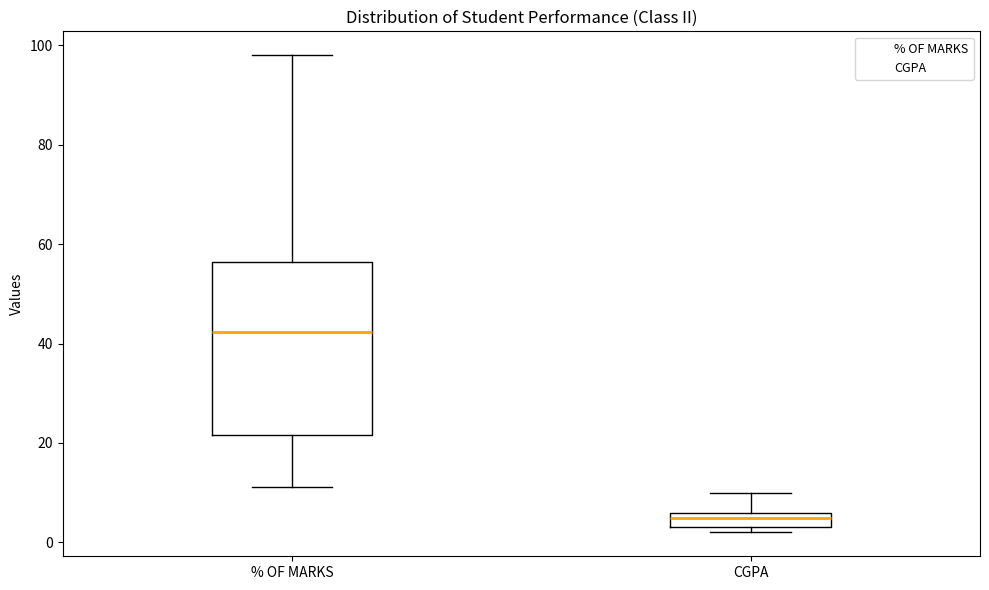

Reading left to right, read every box against the y-axis: the position of its median line, the range the box covers, and the ends of its whiskers. The values are not printed on the chart, so give them approximately, as read against the axis.

% OF MARKS: median 42, box 22 to 56, whiskers 12 to 98
CGPA: median 6 (just below the box's upper edge), box 4 to 6, whiskers 2 to 10